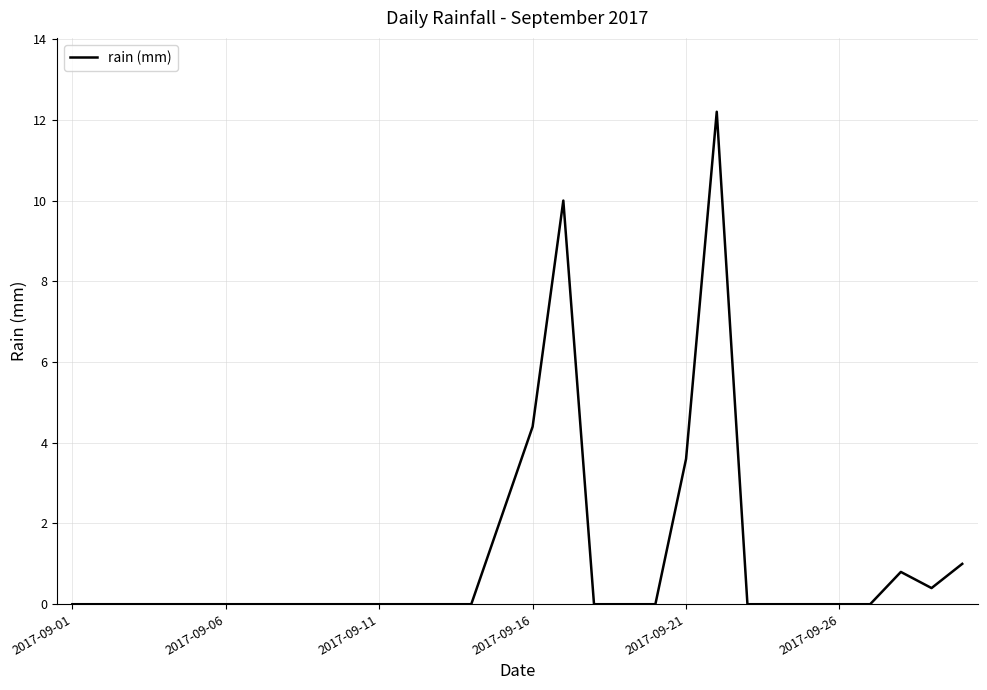

What is the maximum value shown in the chart?

12.2